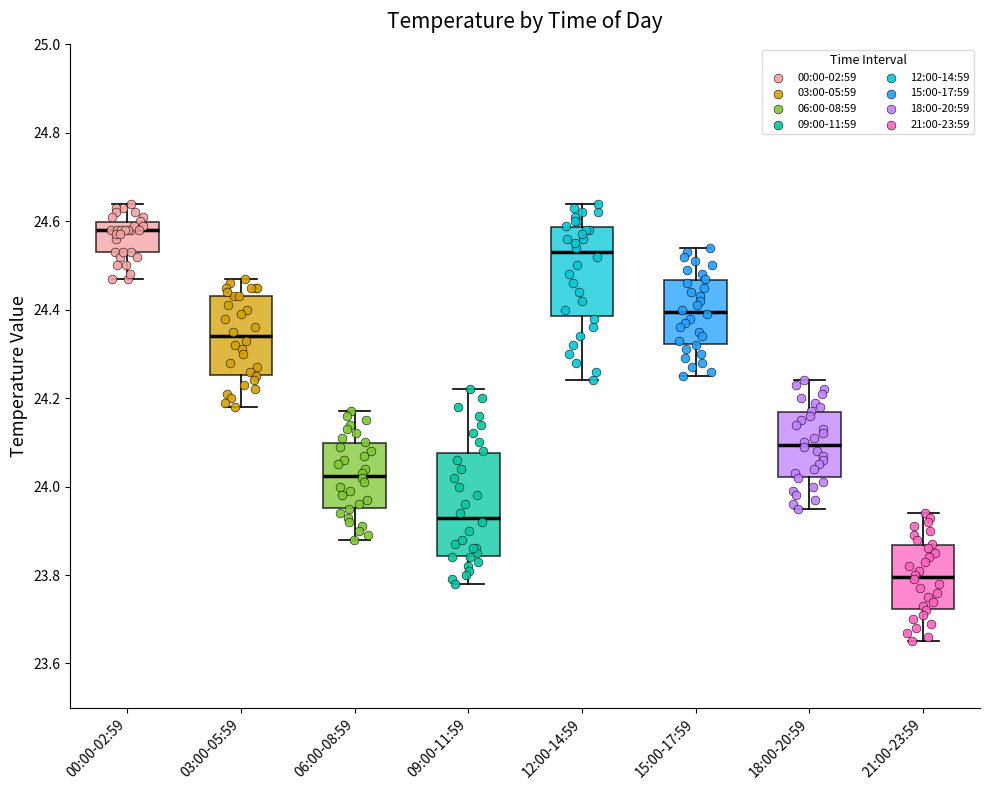

Where does the lower whisker of the box for 12:00-14:59 end on the y-axis? The values are not printed on the chart, so give them approximately, as read against the axis.

24.24